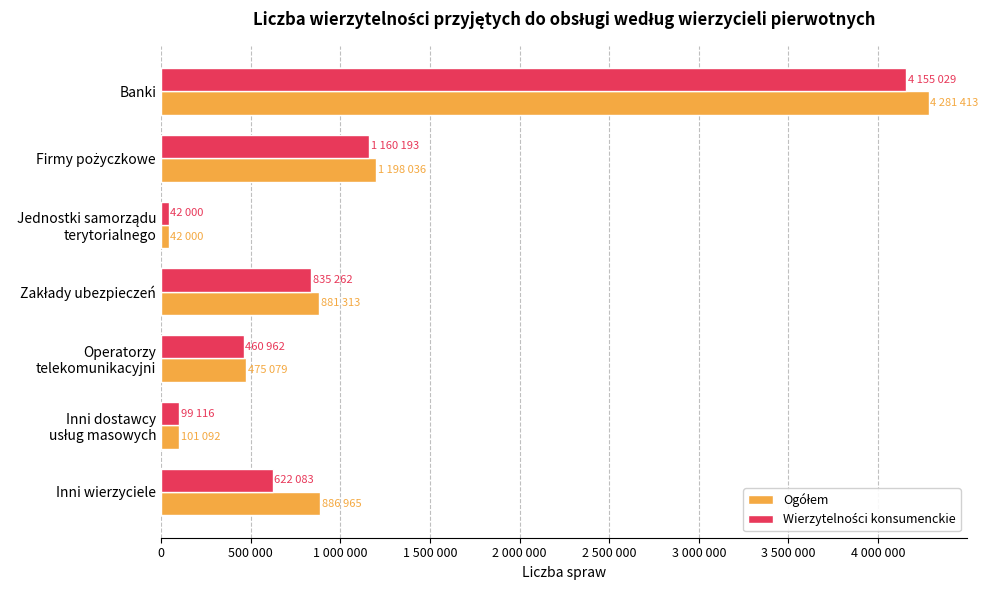

At how many categories does at least one series exceed 2569062?

1